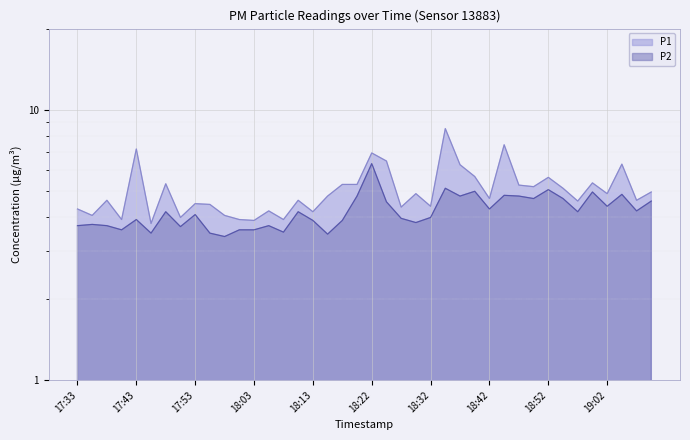

List the series in order of their peak value, highest first.

P1, P2